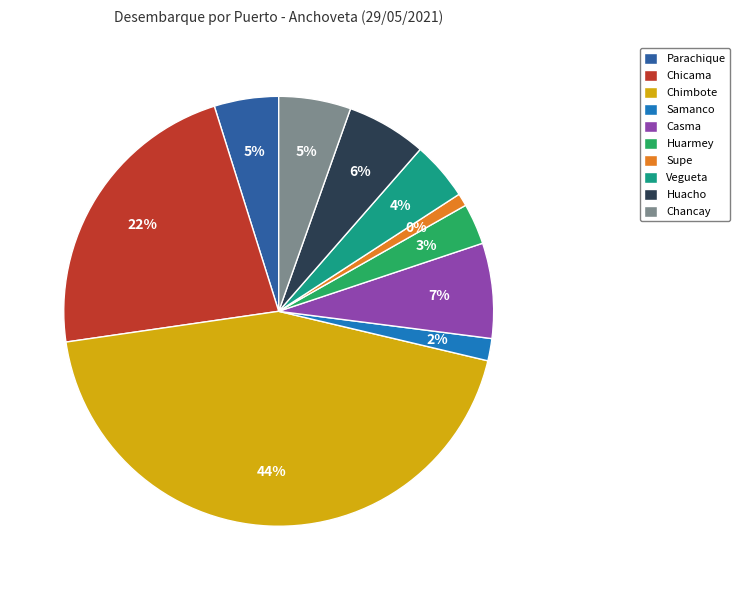

How many slices are in this pie chart?

10